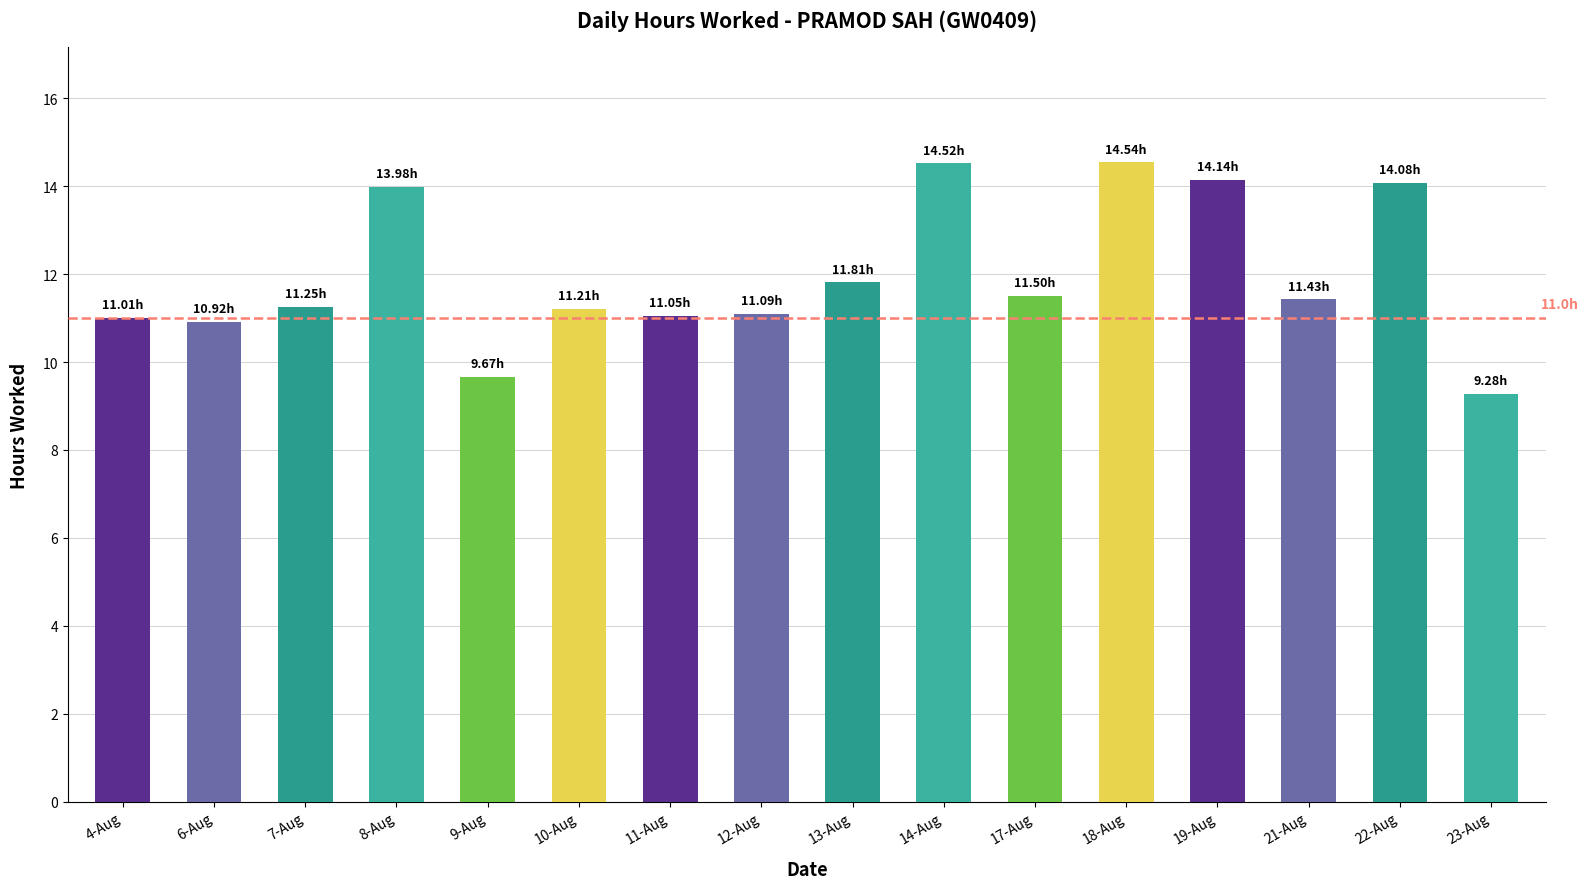

What is the label of the 16th bar from the left?

23-Aug